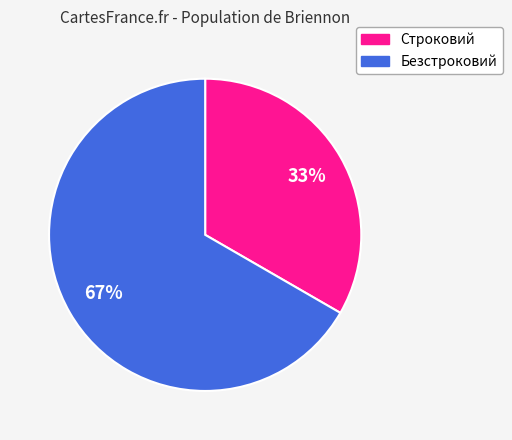

To the nearest percent, what is the combined percentage of Строковий and Безстроковий?

100%